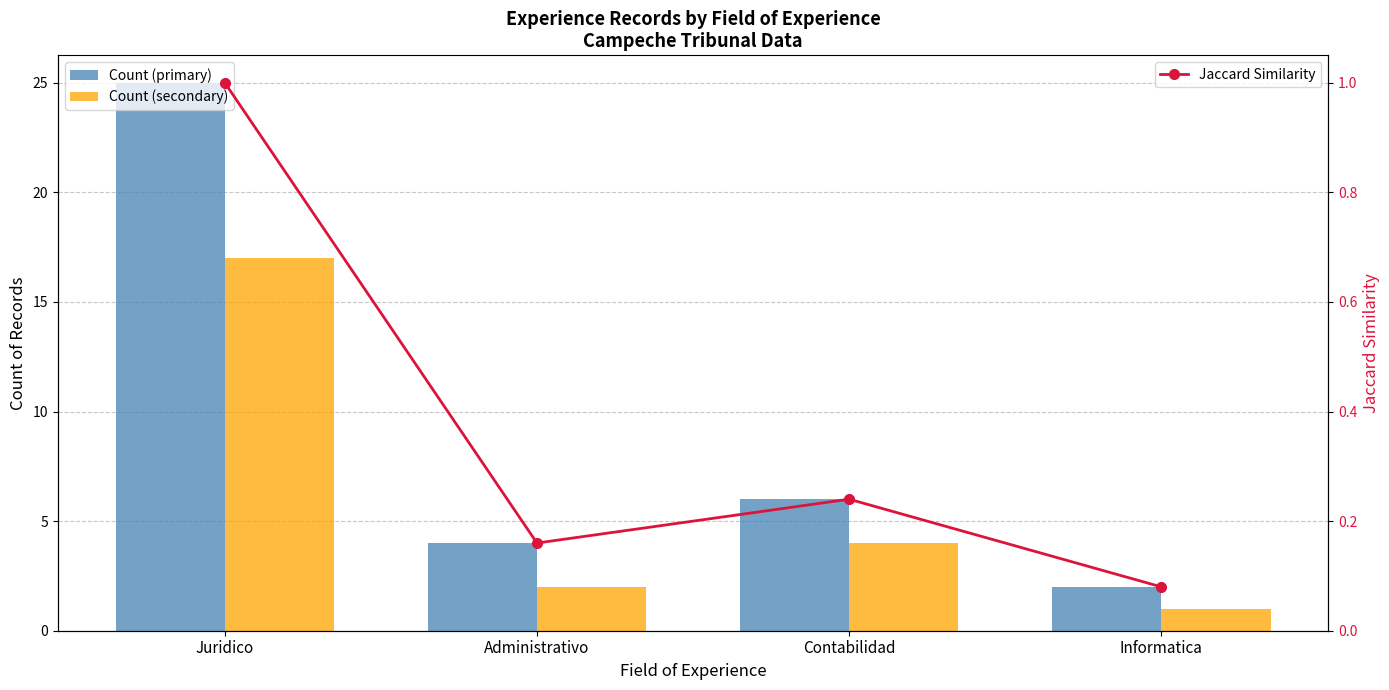

Where does the Count (primary) series first go above 6?

Juridico